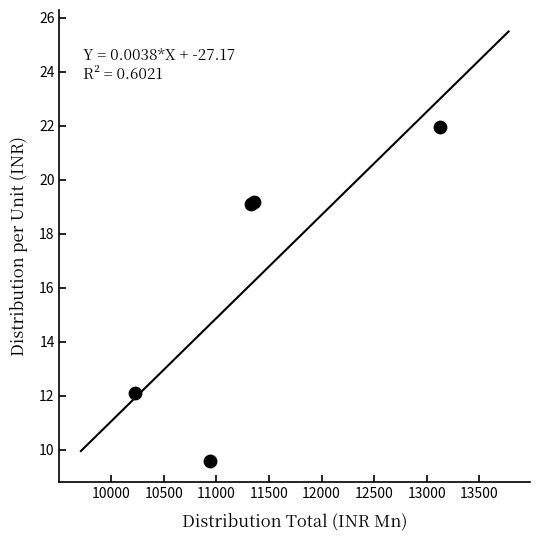

What Y value in the scatter plot is closest to 15?

12.1